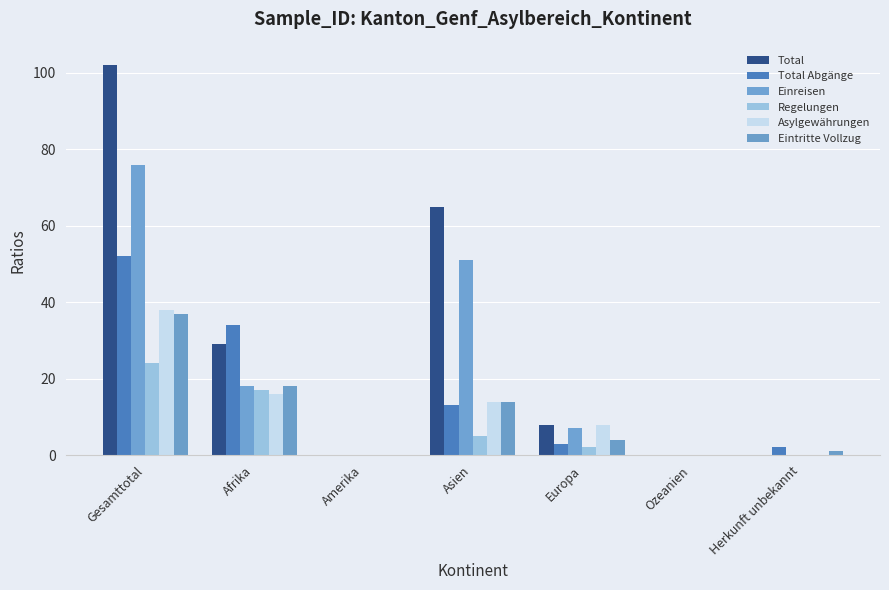

Between Ozeanien and Asien, which is larger?

Asien